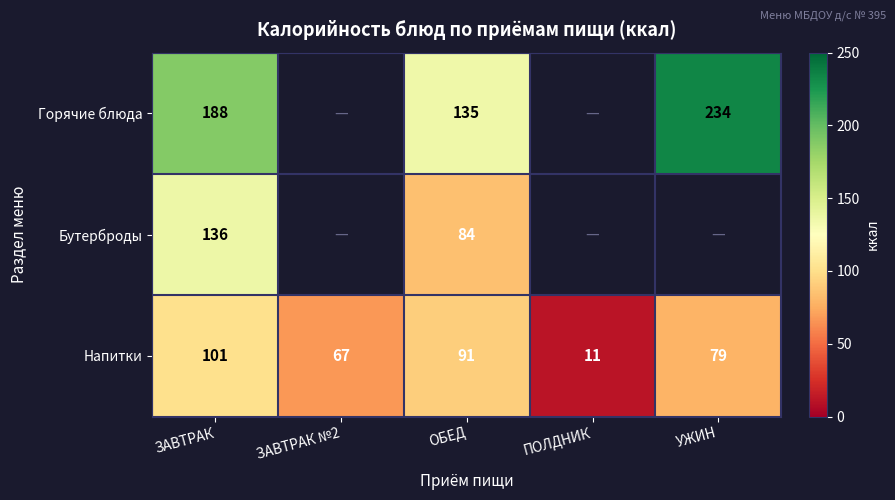

Which category has the lowest value in the Напитки series?

ПОЛДНИК